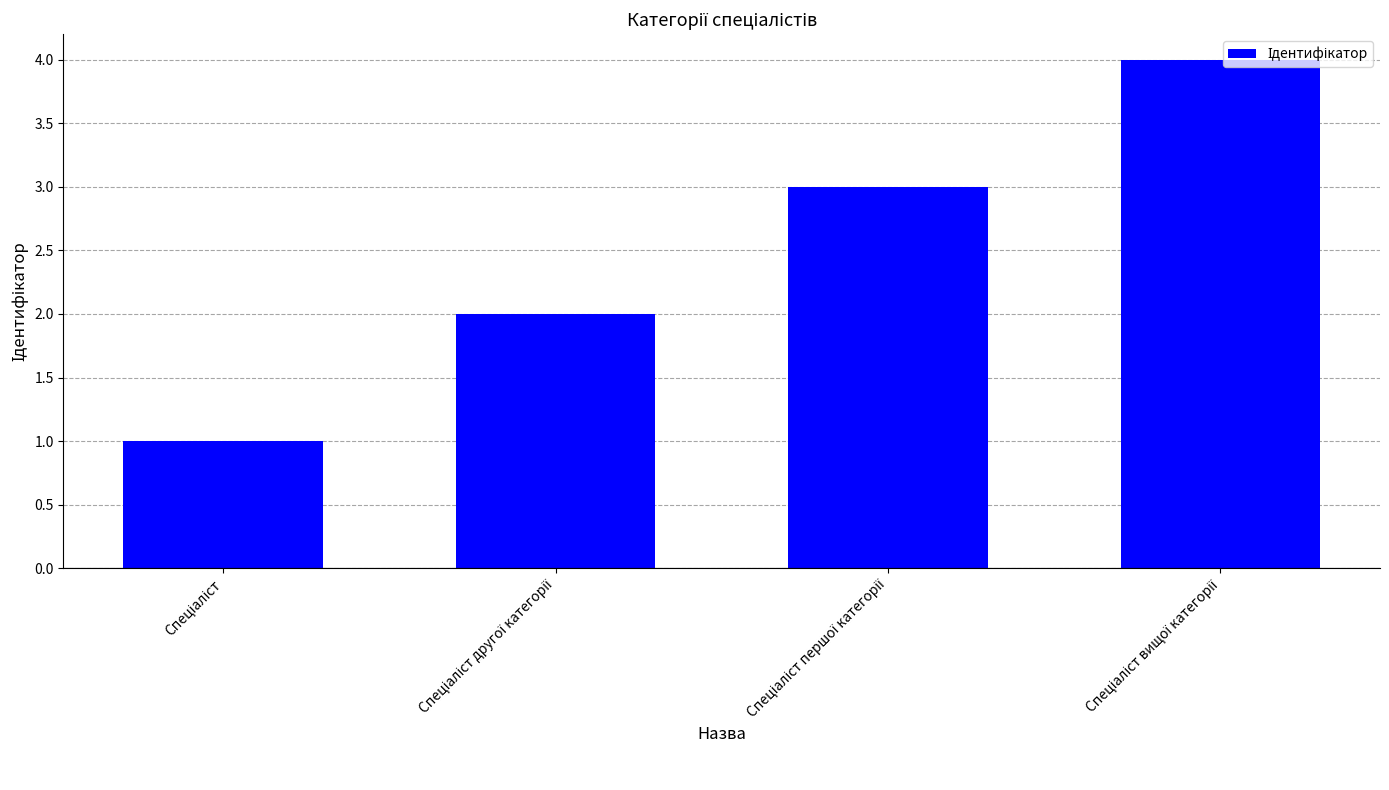

How many data points are less than 3?

2